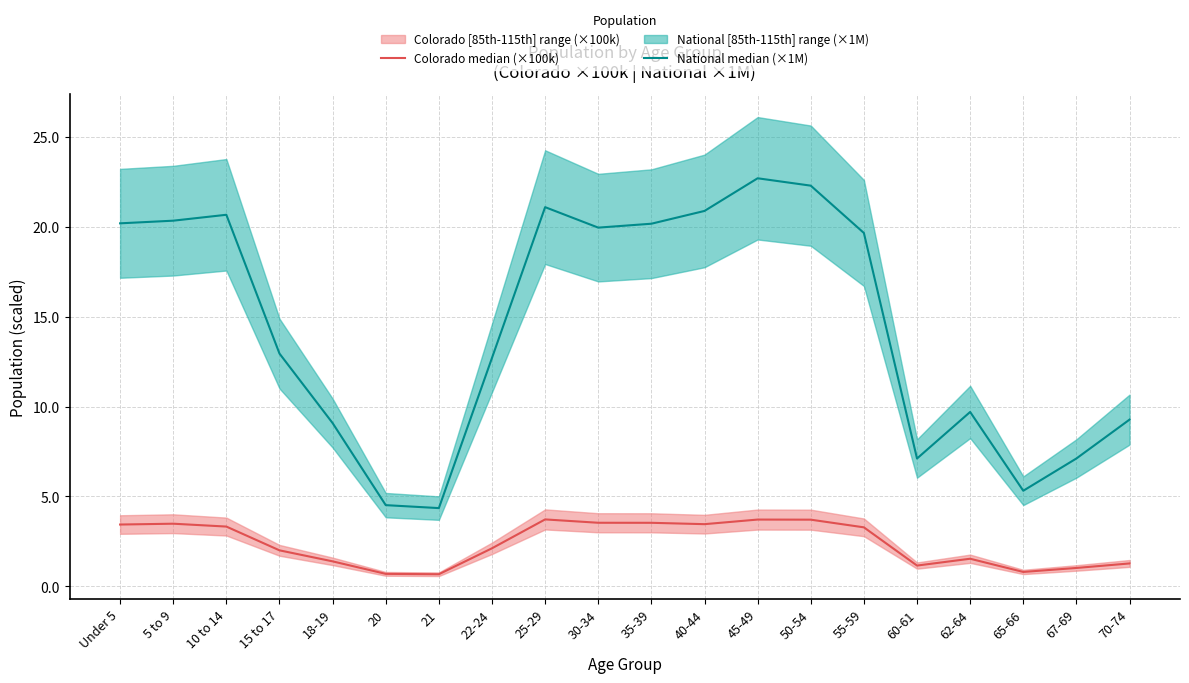

At which category is the sum across all series the highest?

45-49